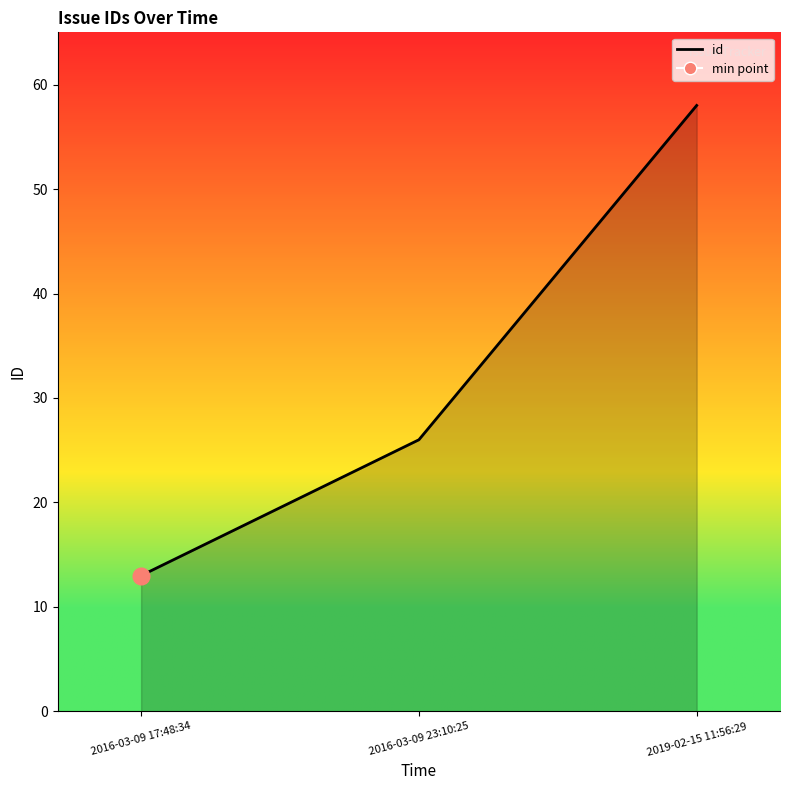

Does the chart have visible grid lines?

No